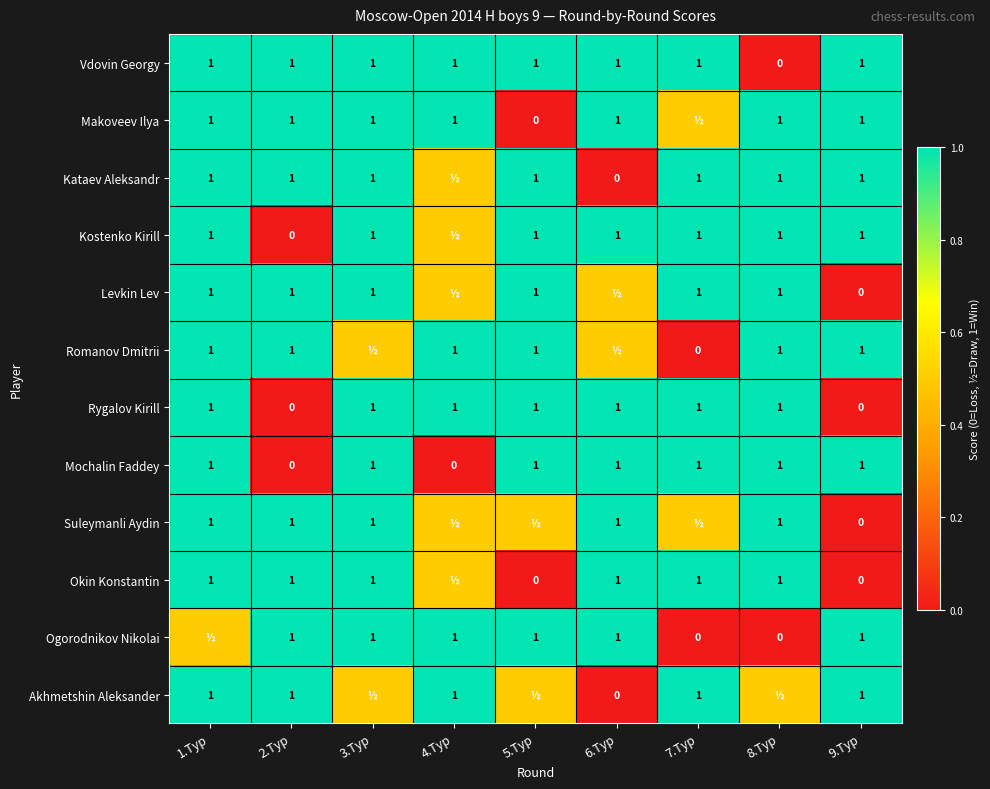

What is the spread (max minus min) of values at 2.Тур?

1.0